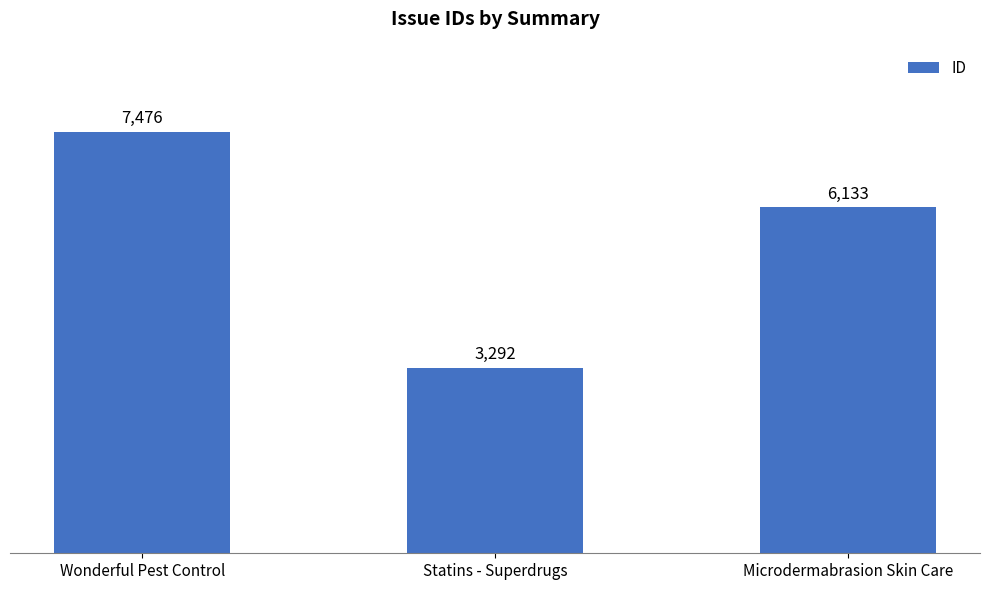

Rank the categories by value from highest to lowest.

Wonderful Pest Control, Microdermabrasion Skin Care, Statins - Superdrugs